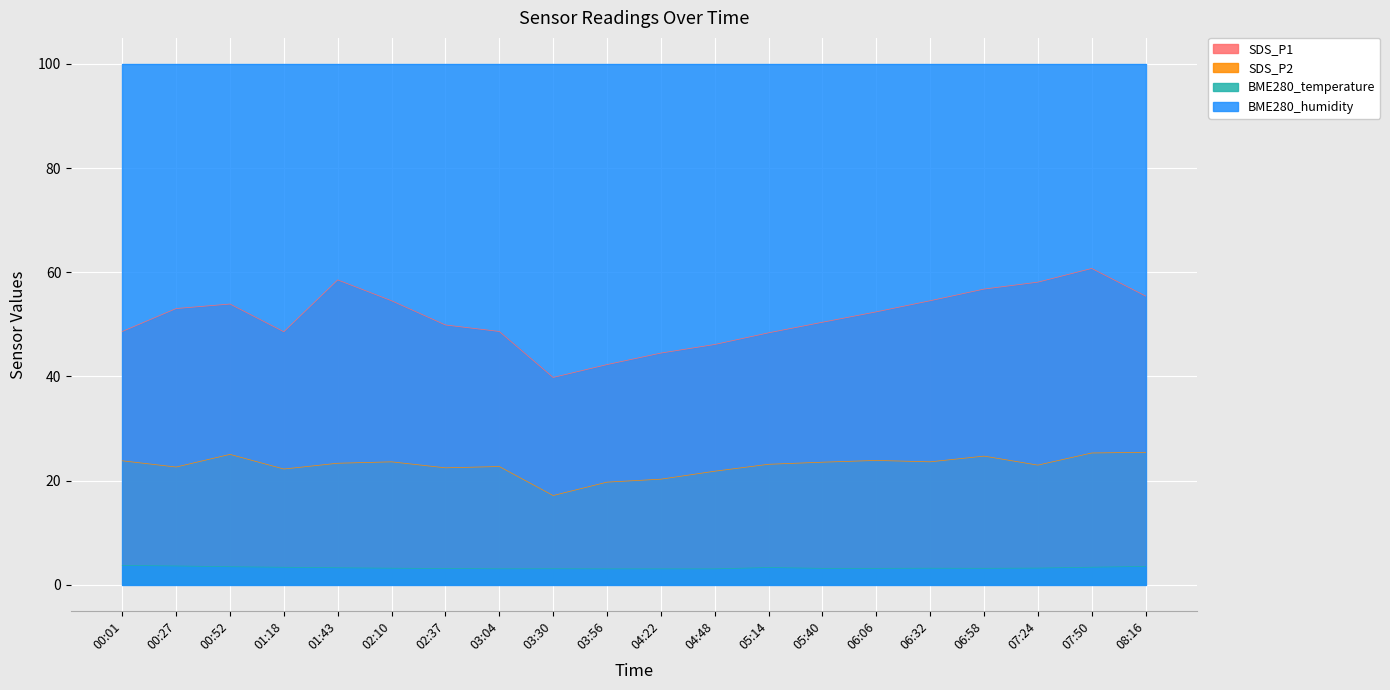

What position from the right is 06:06?

6